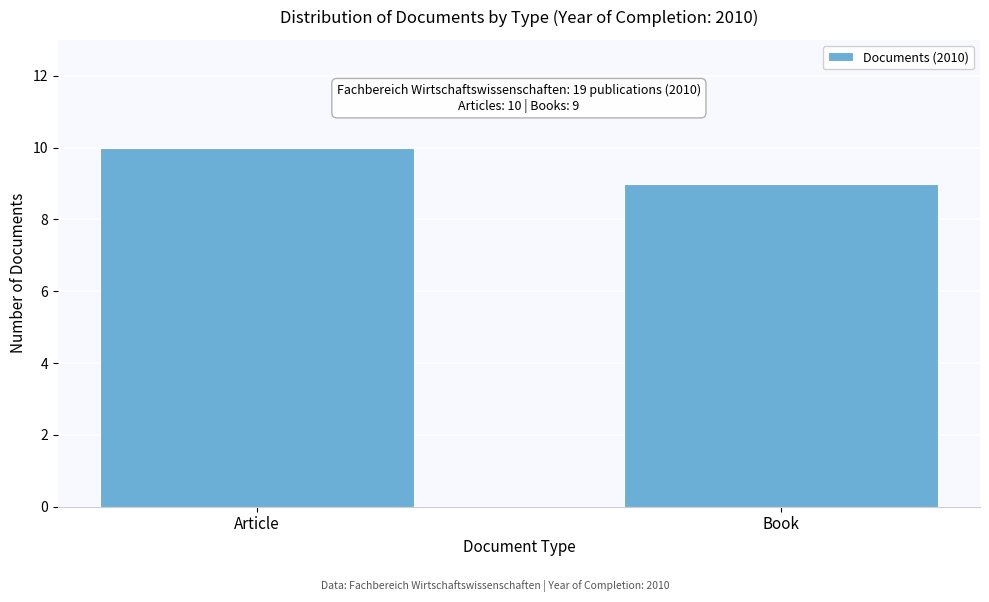

Reading left to right, list all the values displayed in this chart.

Article=10	Book=9